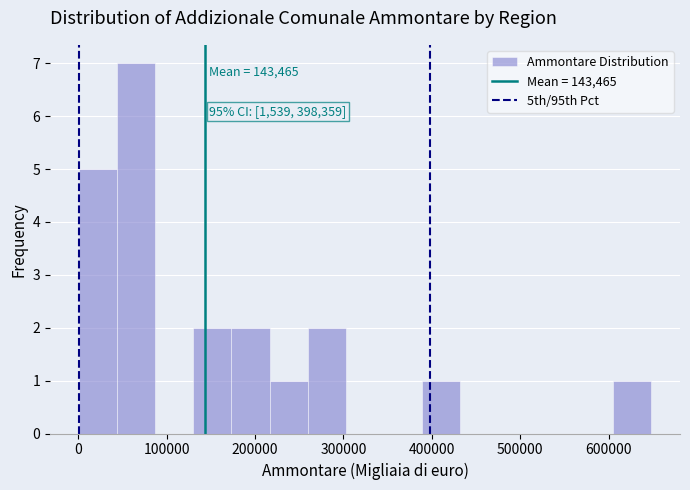

Over which range of the x-axis is the bar tallest?

40000 to 90000